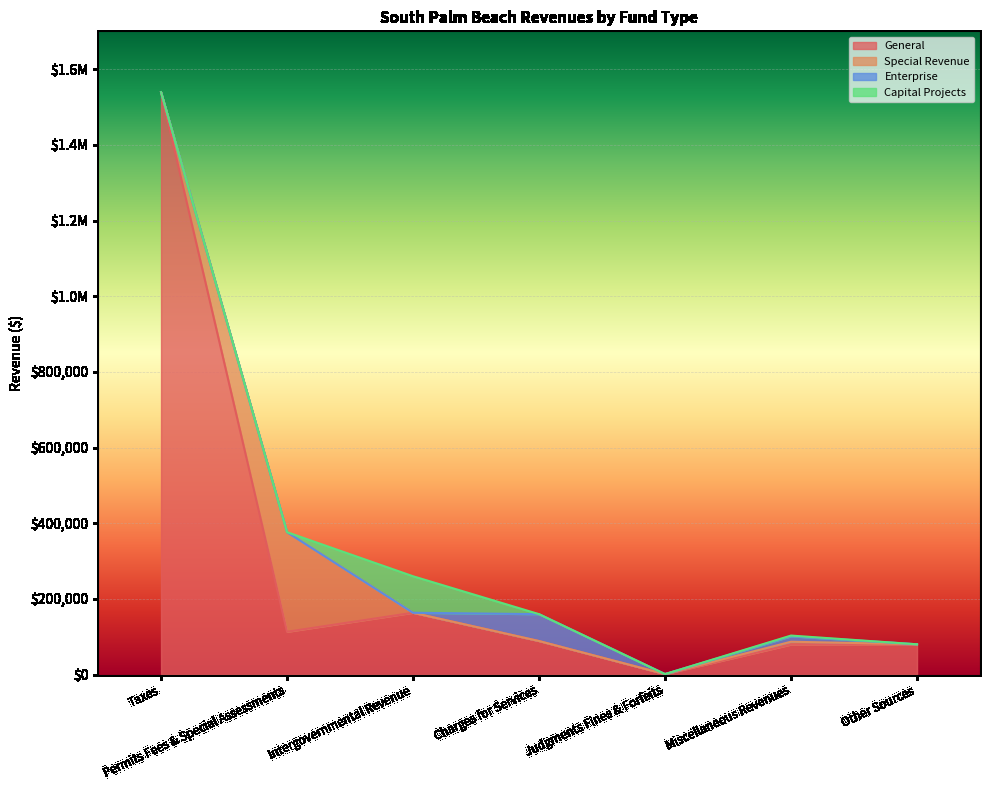

Which series has the largest range (max minus min)?

General